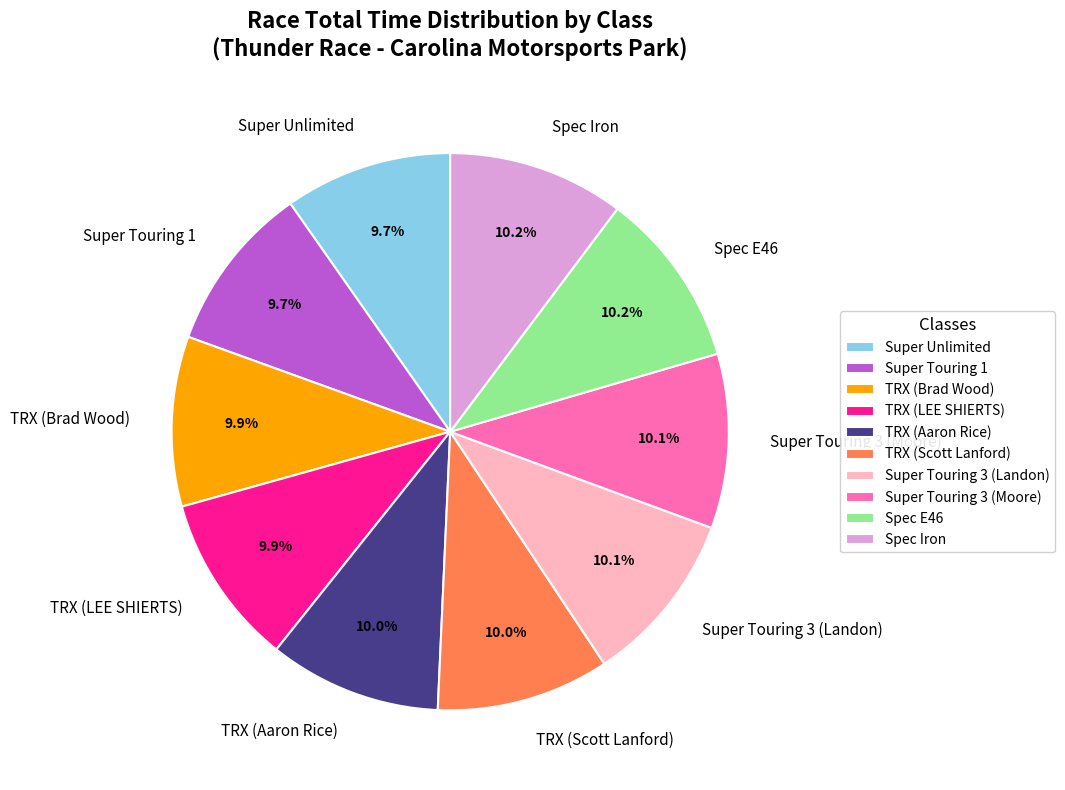

How many slices are in this pie chart?

10